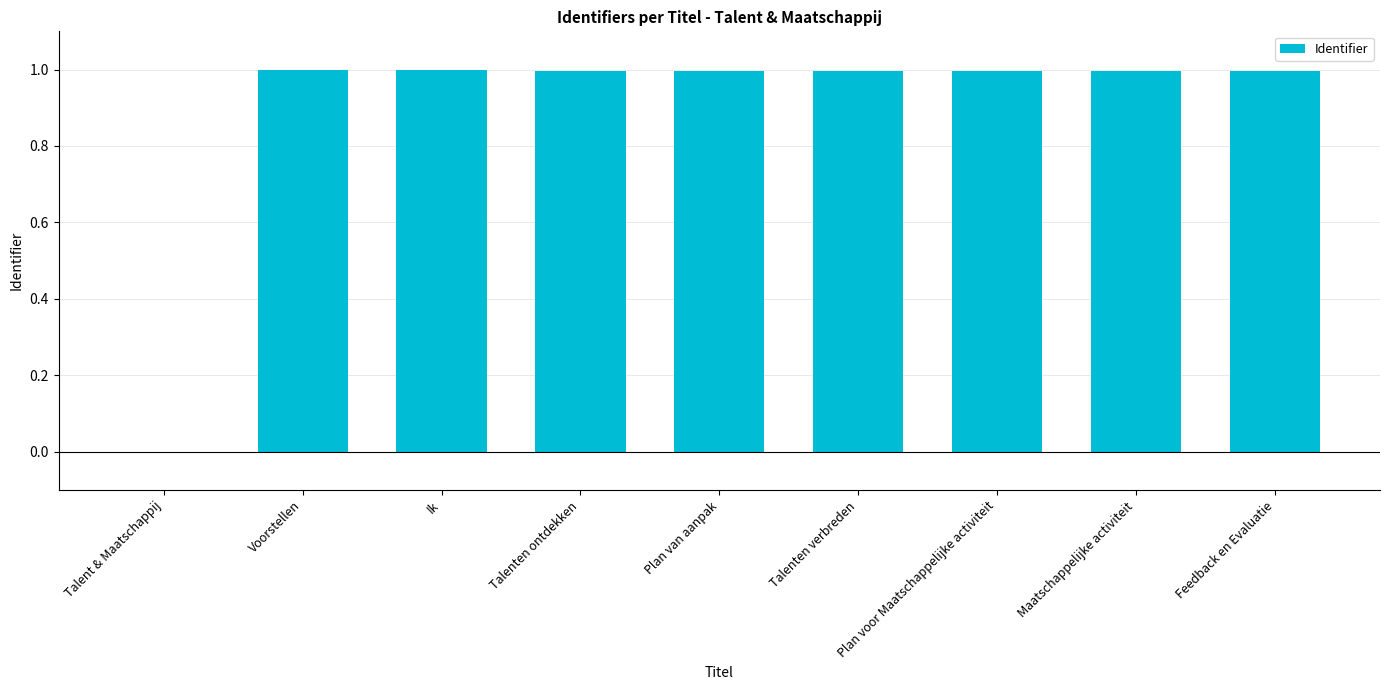

Are the bars horizontal?

No